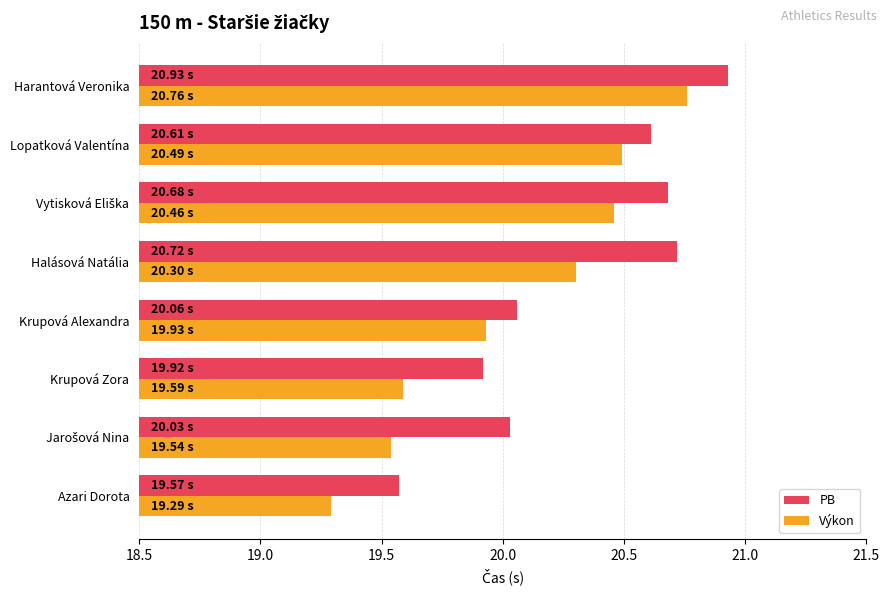

Which series has the largest total across all categories?

PB